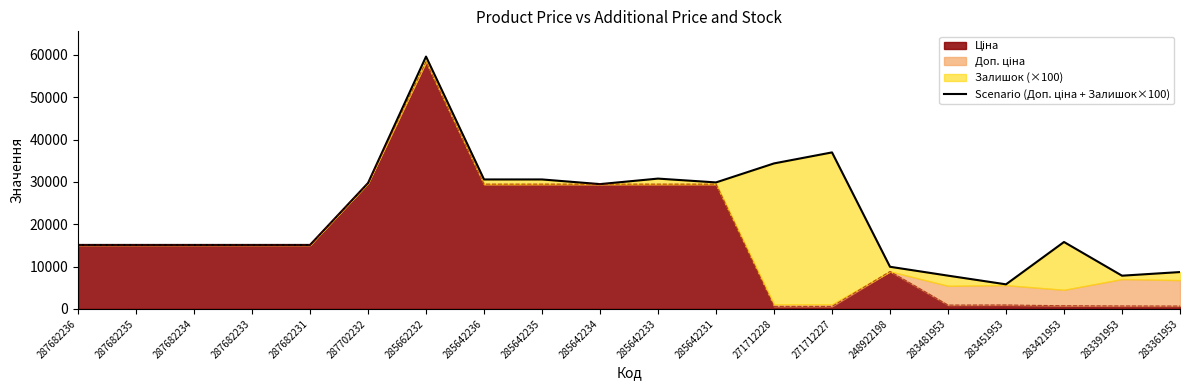

Reading left to right, what are all the values shown in this chart?

287682236=15120.0	287682235=15120.0	287682234=15120.0	287682233=15120.0	287682231=15120.0	287702232=29747.2	285662232=59626.5	285642236=30591.5	285642235=30591.5	285642234=29491.5	285642233=30791.5	285642231=29891.5	271712228=34381.7	271712227=36981.7	248922198=9956.7	283481953=7862.3	283451953=5807.2	283421953=15813.3	283391953=7851.3	283361953=8709.8